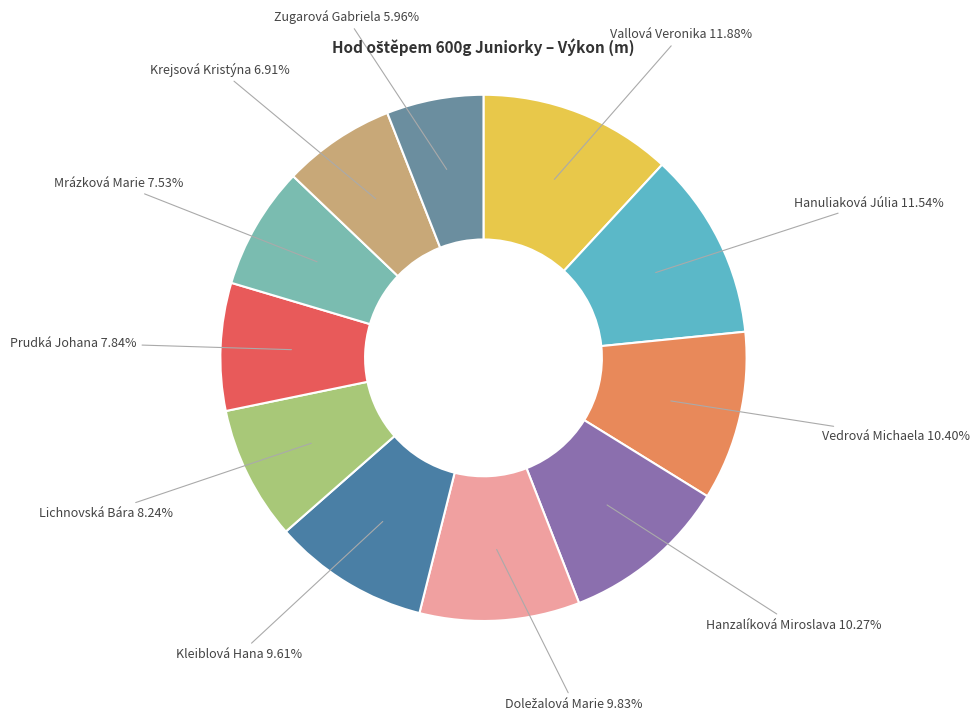

What percentage is the Krejsová Kristýna slice, to the nearest percent?

7%